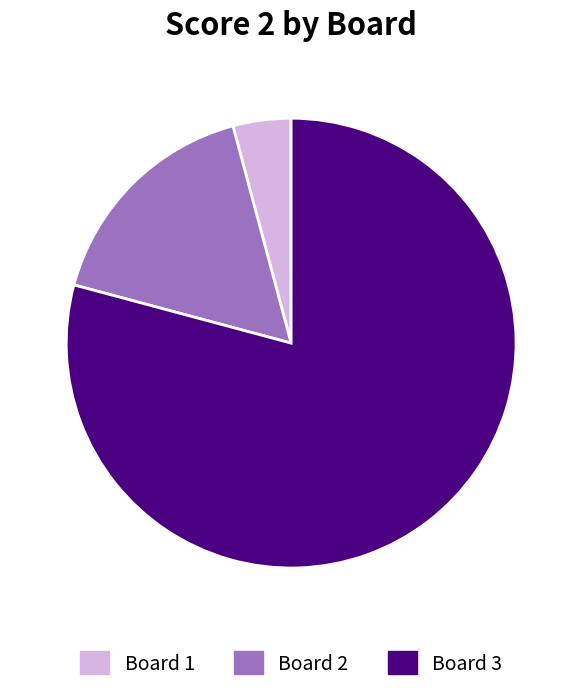

True or false: Board 3 accounts for 70% of the total.

False